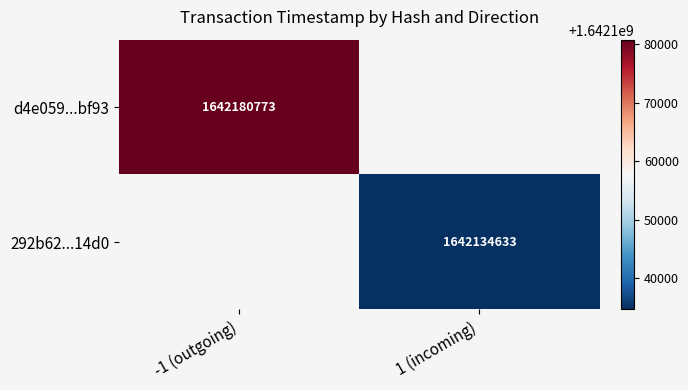

The d4e059...bf93 series shows 1147454682 at -1 (outgoing). True or false?

False